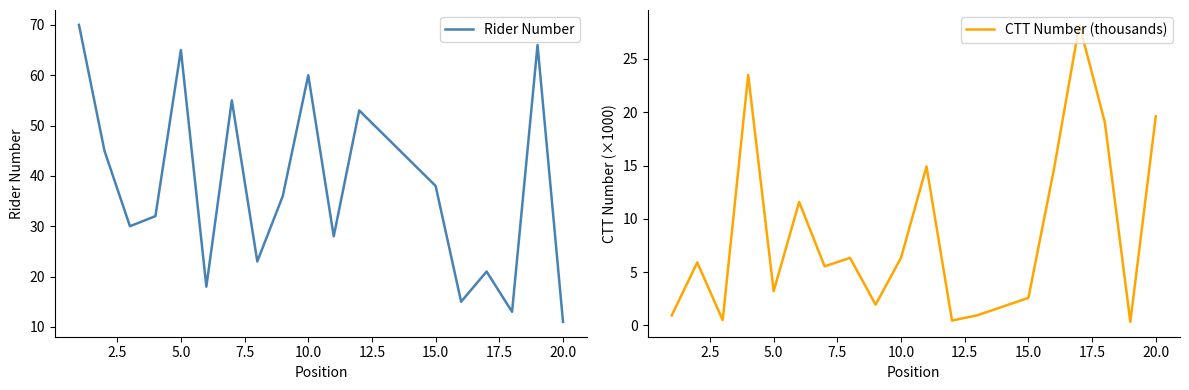

Where is Rider Number nearest to the value 40?

15.0